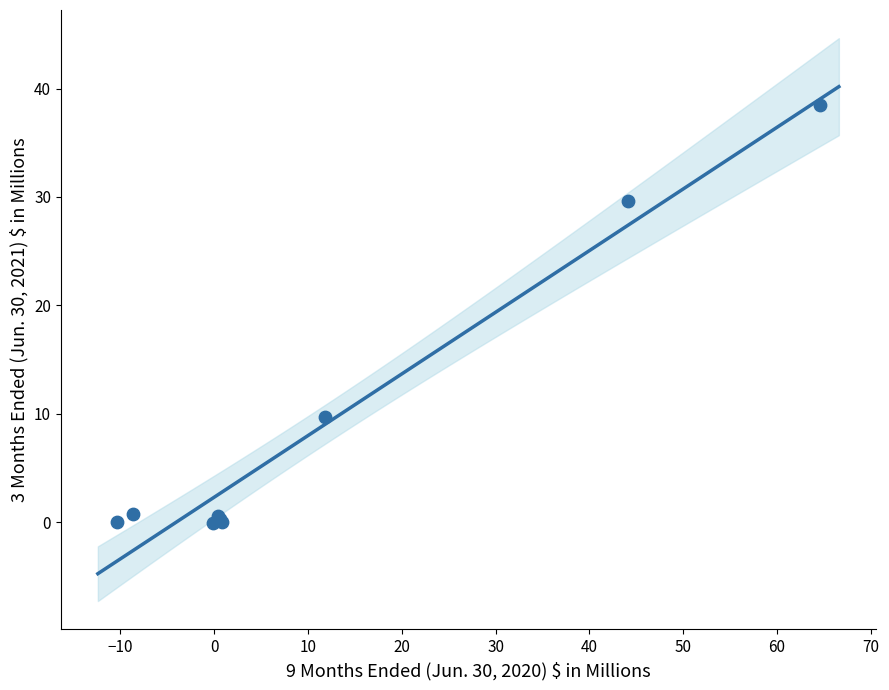

What Y value in the scatter plot is closest to 19?

9.7